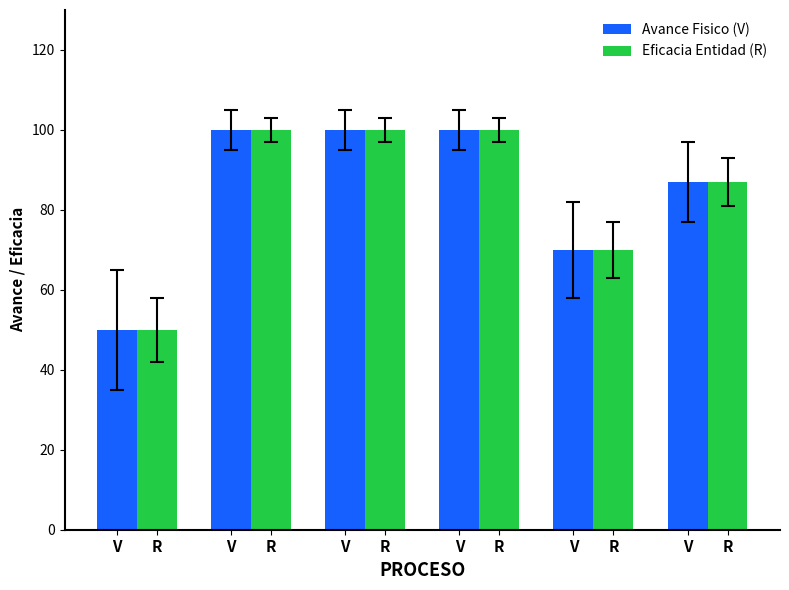

Reading left to right, transcribe all the data shown in this chart.

Avance Fisico (V): 50	100	100	100	70	87
Eficacia Entidad (R): 50	100	100	100	70	87